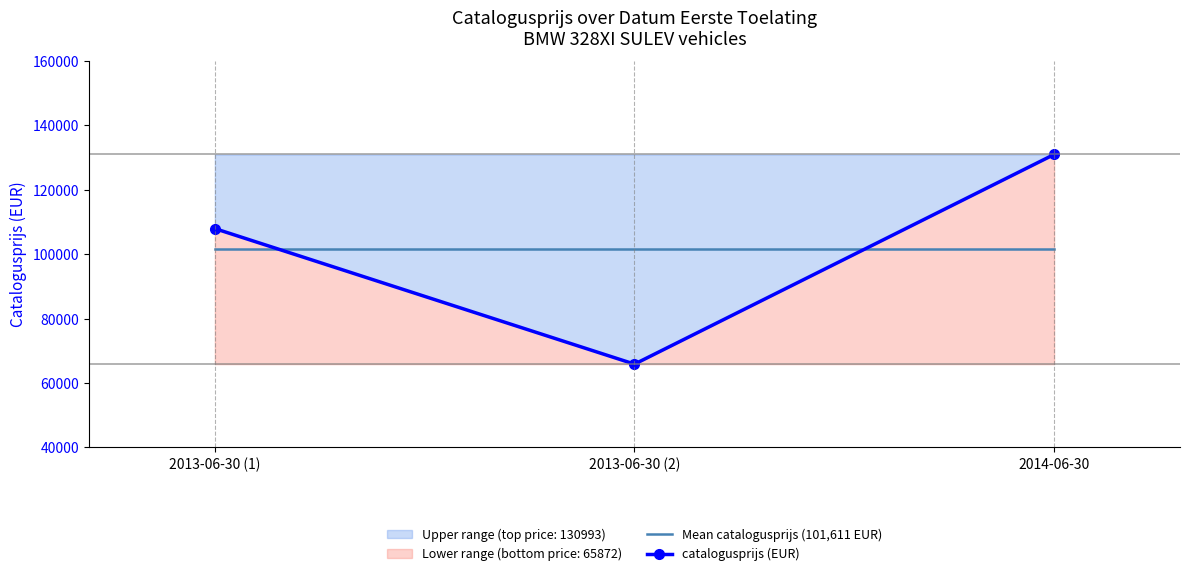

Which series has the largest total across all categories?

Mean catalogusprijs (101,611 EUR)